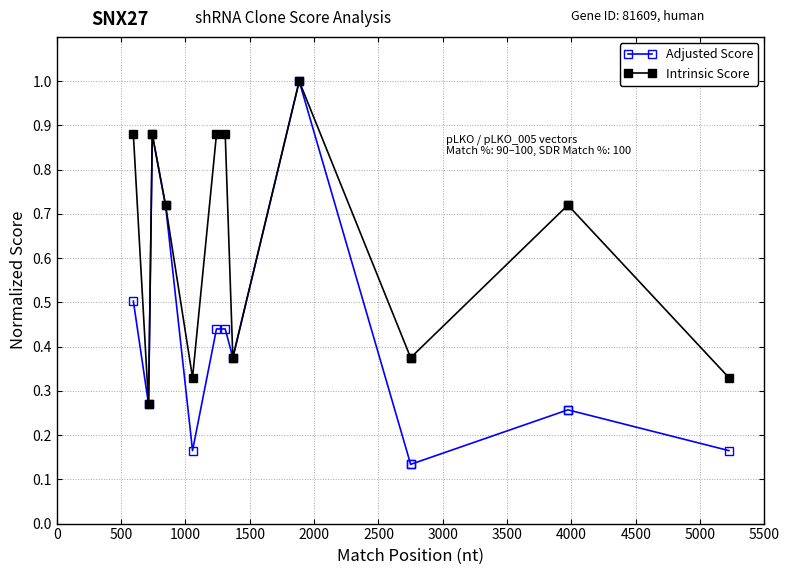

What is the highest value of the Intrinsic Score series?

1.0